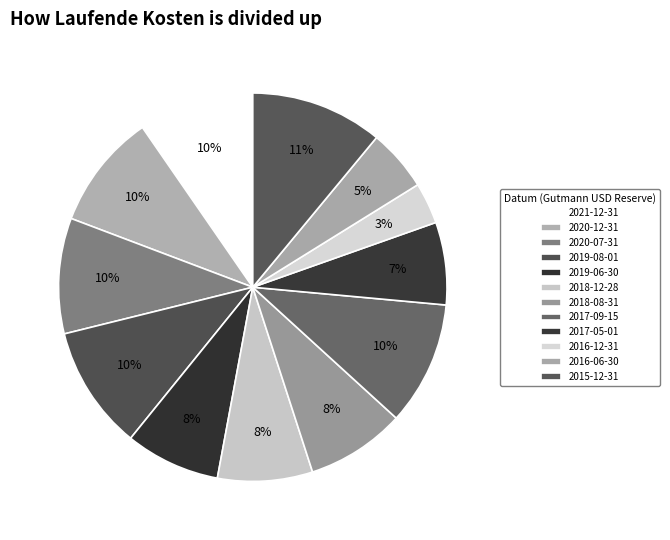

Count the number of slices in the pie.

12